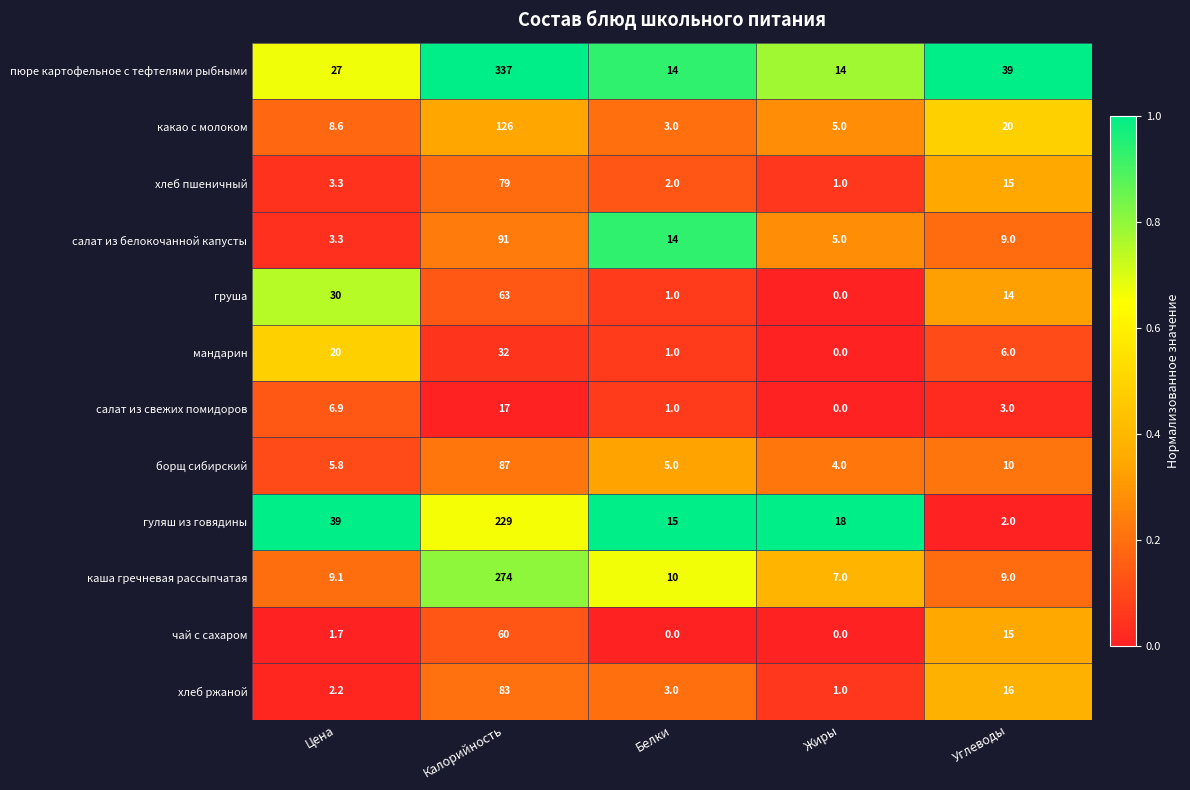

What is the difference between the салат из свежих помидоров values at Белки and Калорийность?

16.0